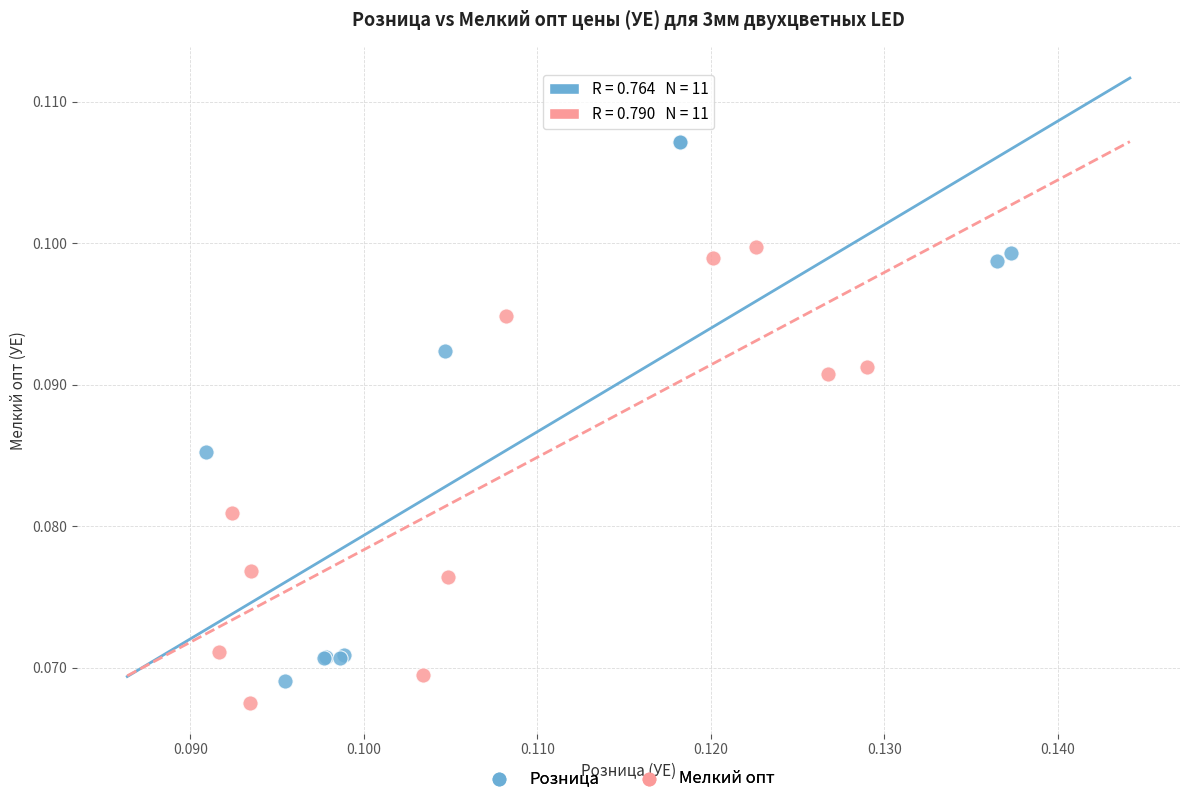

Which series reaches the maximum Y coordinate?

Розница